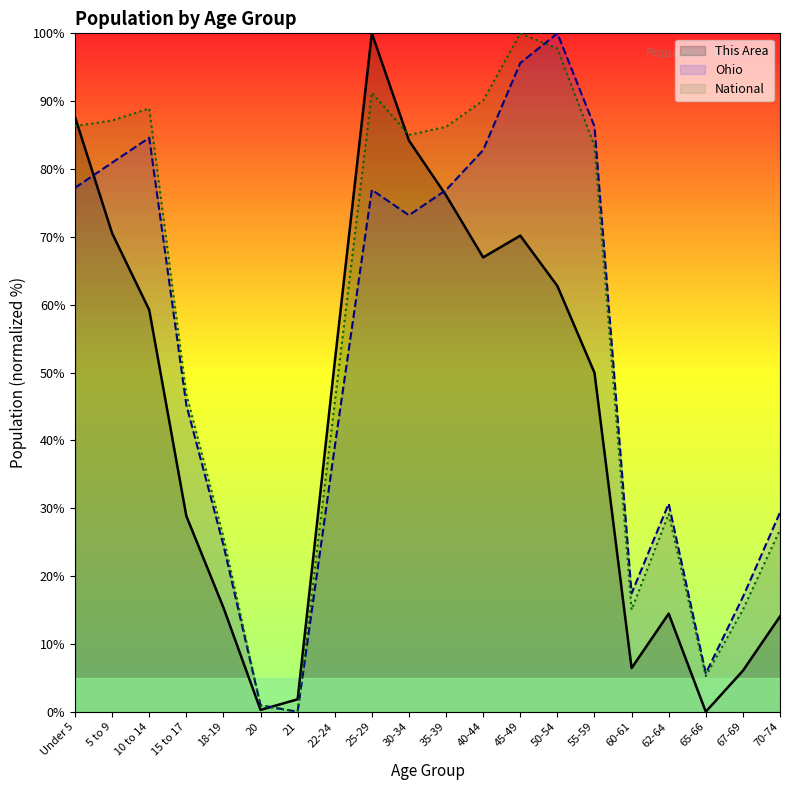

True or false: Ohio and This Area intersect in this chart.

True